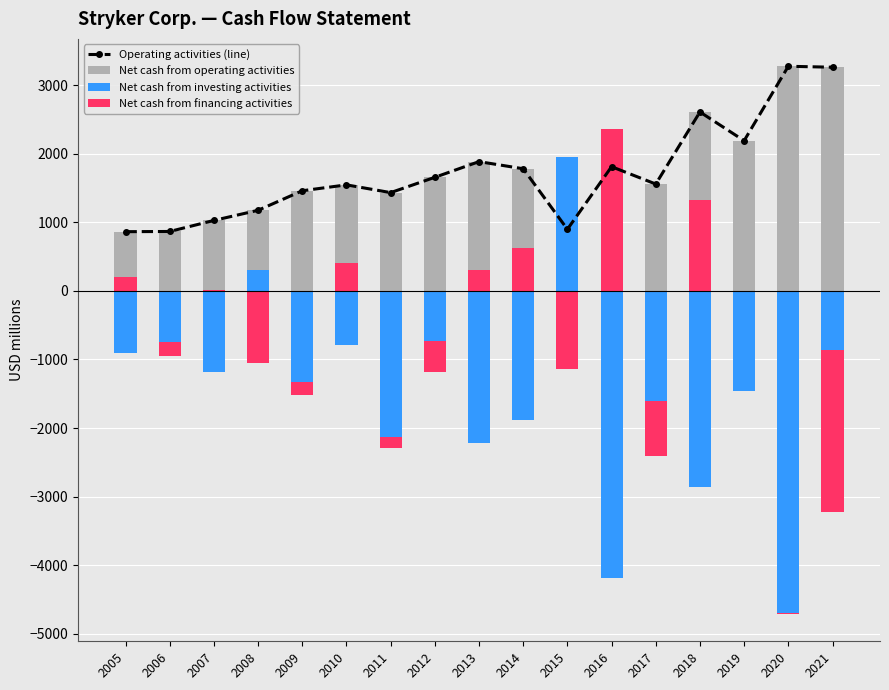

Which label corresponds to the largest value in the chart?

2020